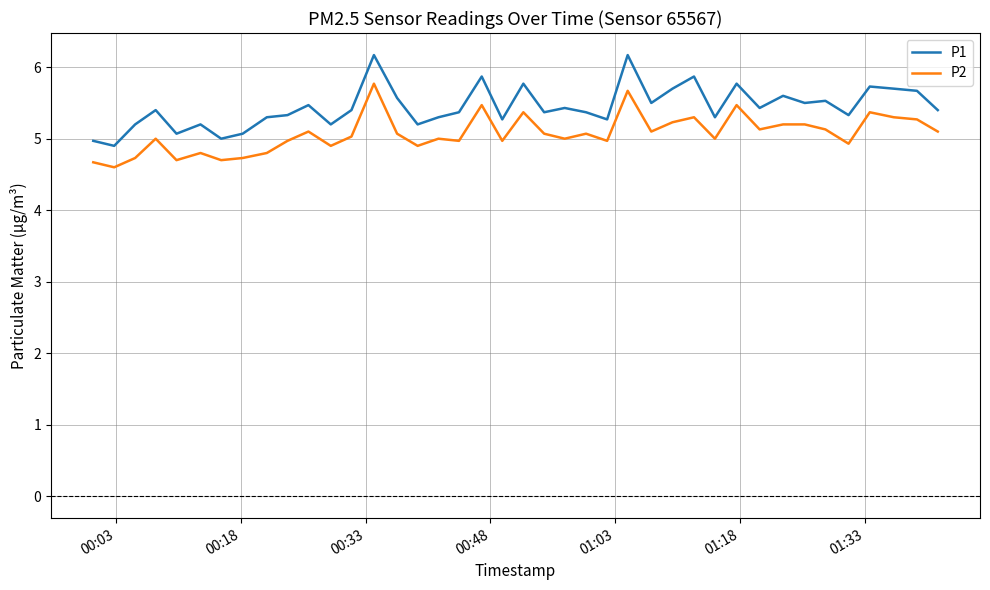

What is the sum of all P2 values?

202.8